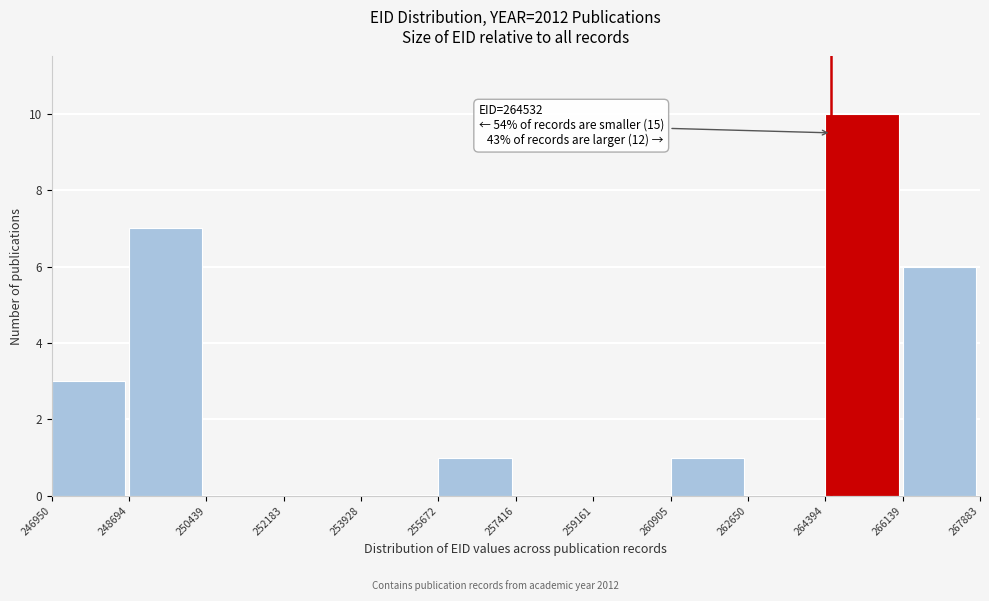

Over which range of the x-axis is the bar tallest?

264394 to 266139